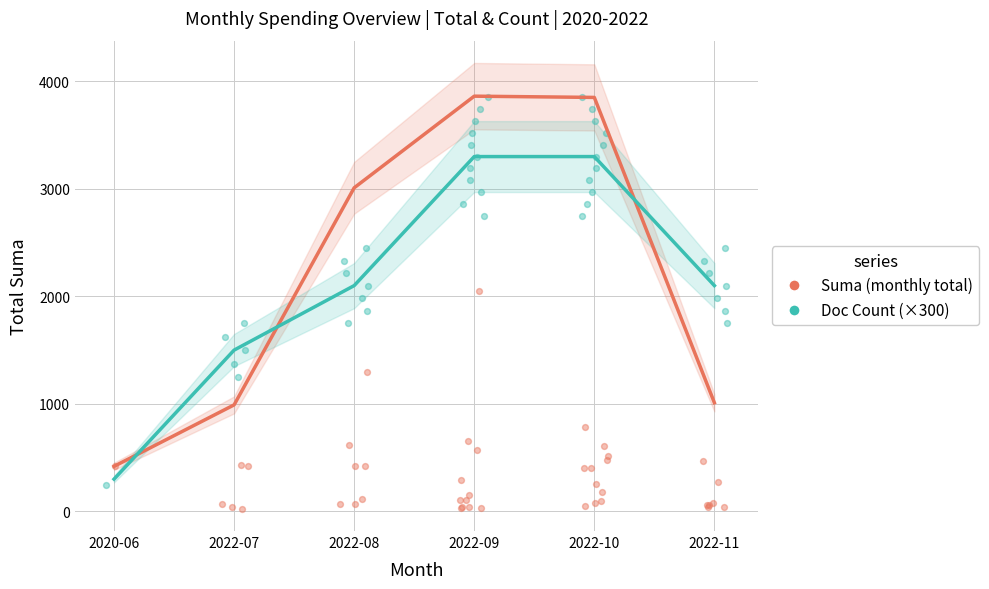

Which series contains the lowest Y value?

Monthly Doc Count (×300)